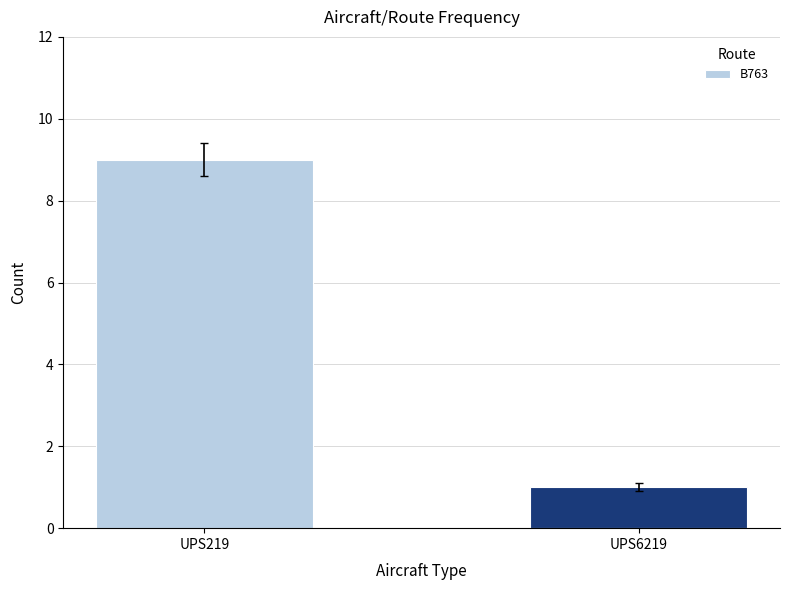

What is the maximum value shown in the chart?

9